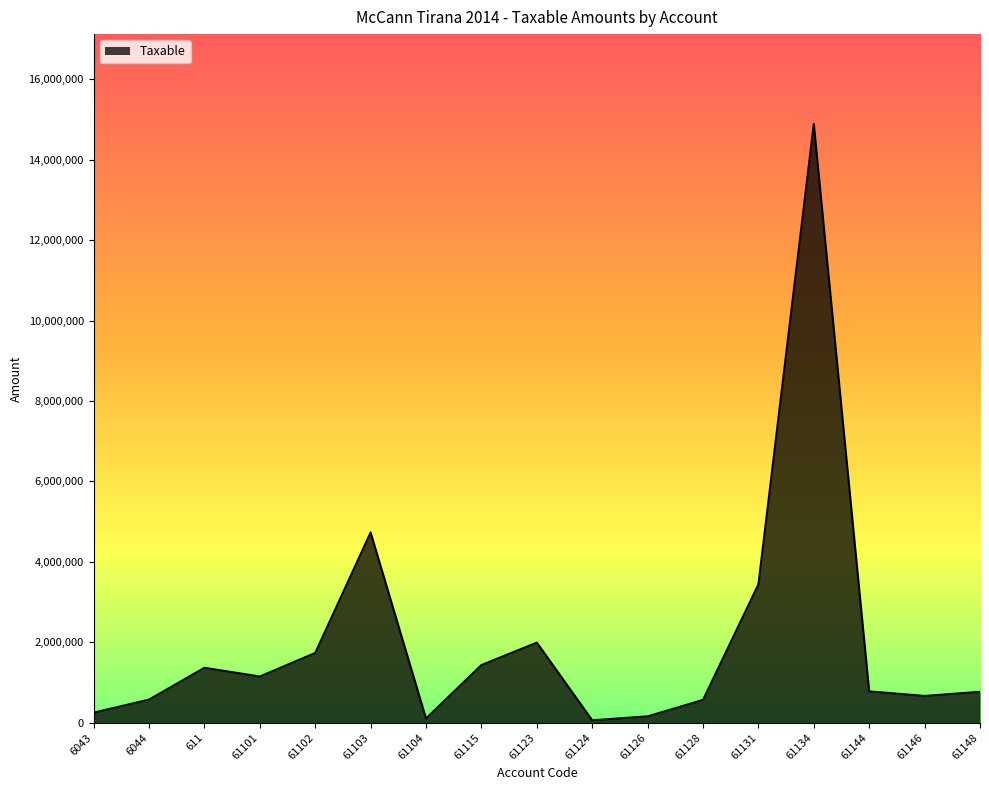

True or false: there are more than 2 points higher than both neighbors.

True